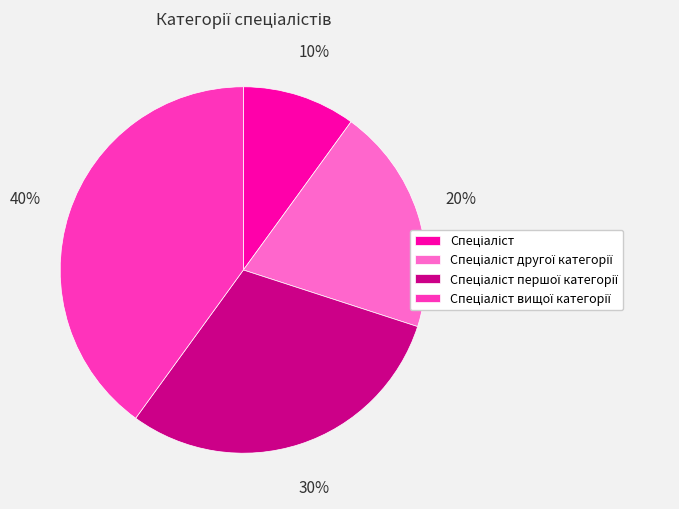

To the nearest percent, what is the difference between the largest and smallest slice percentages?

30%